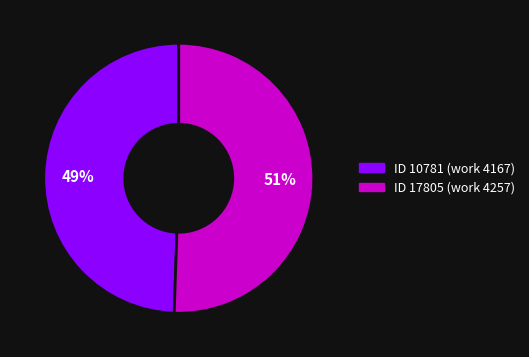

Does any single category account for the majority?

Yes